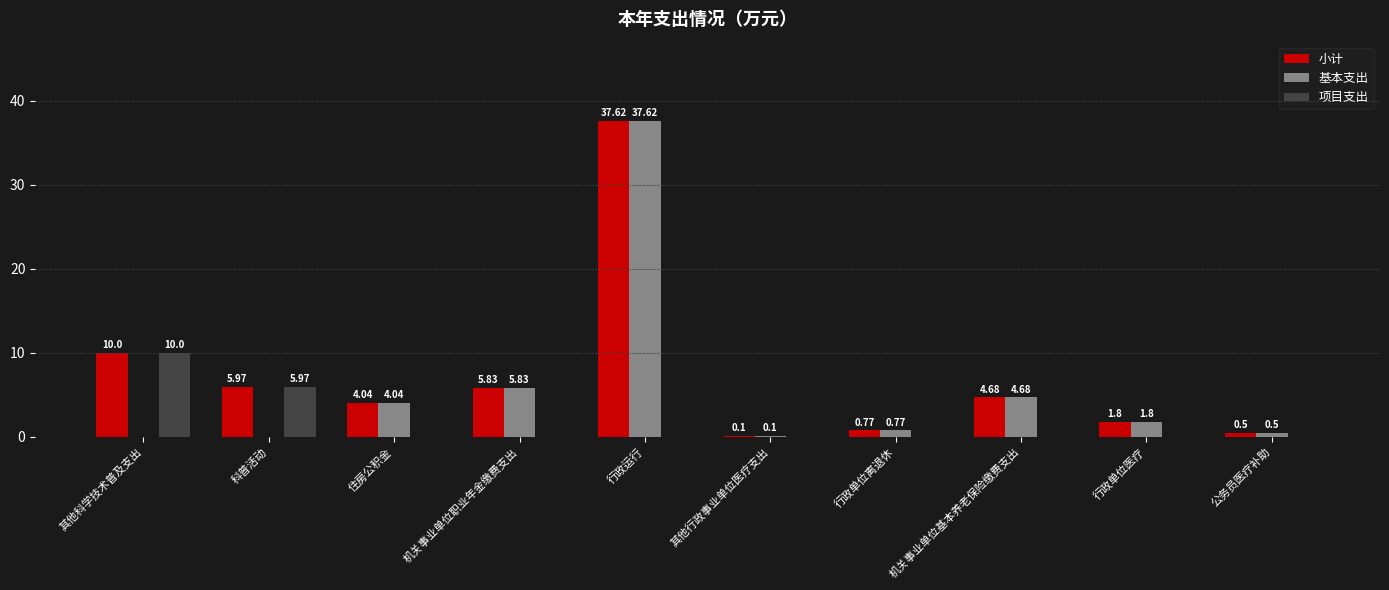

What is the sum of the 小计 values at 科普活动 and 住房公积金?

10.0